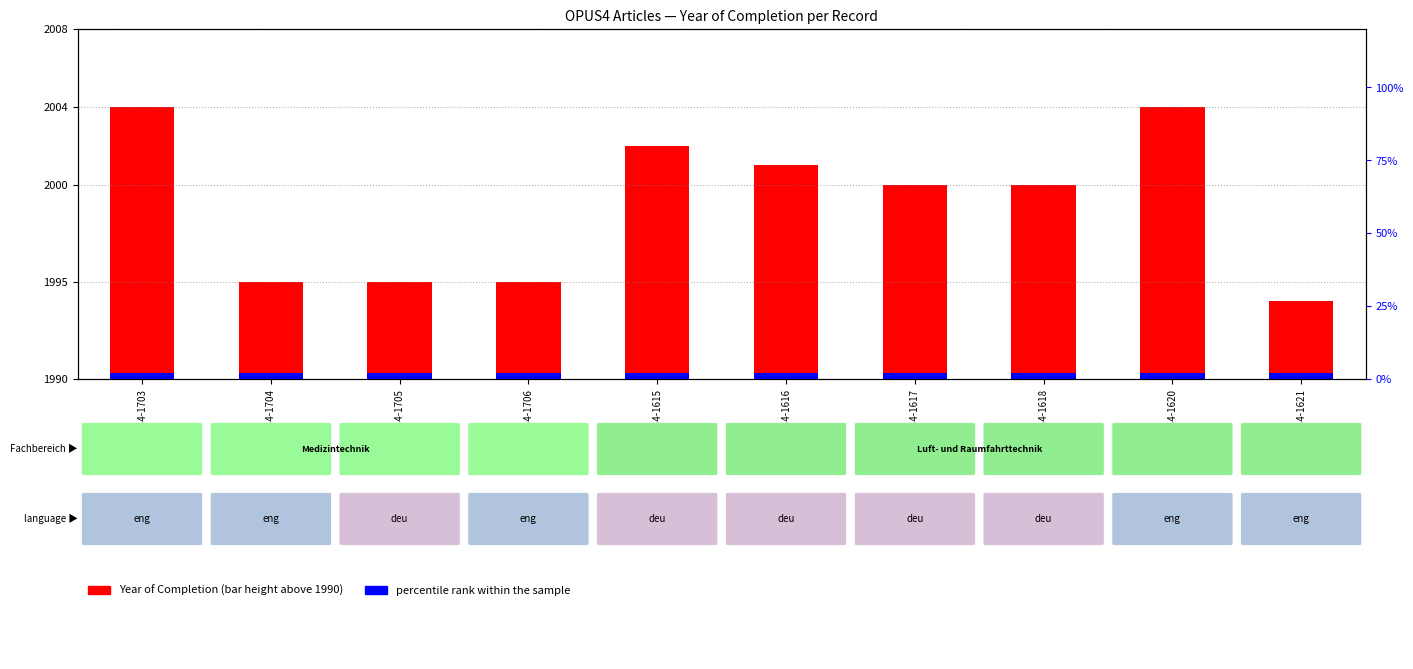

Between OPUS4-1621 and OPUS4-1618, which is larger?

OPUS4-1618